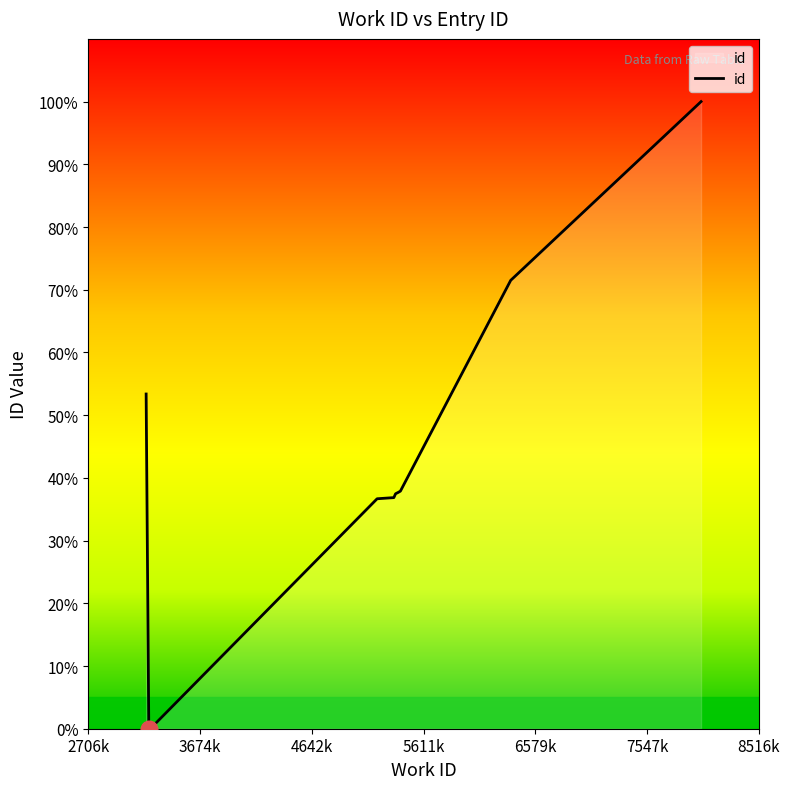

Does the chart have visible grid lines?

No